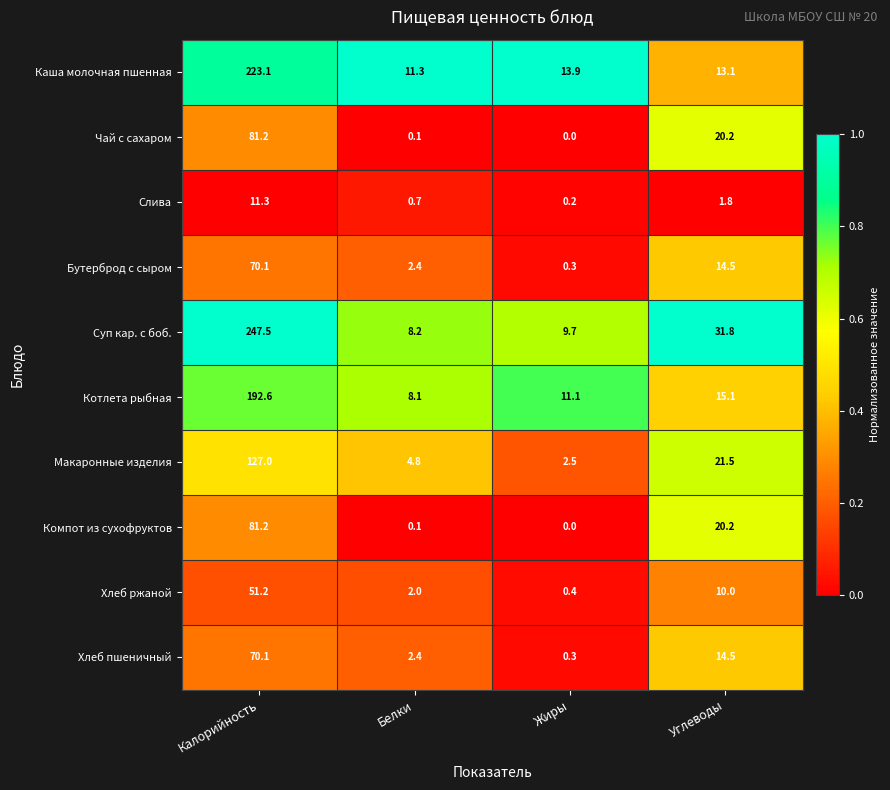

Which series has the largest total across all categories?

Суп кар. с боб.